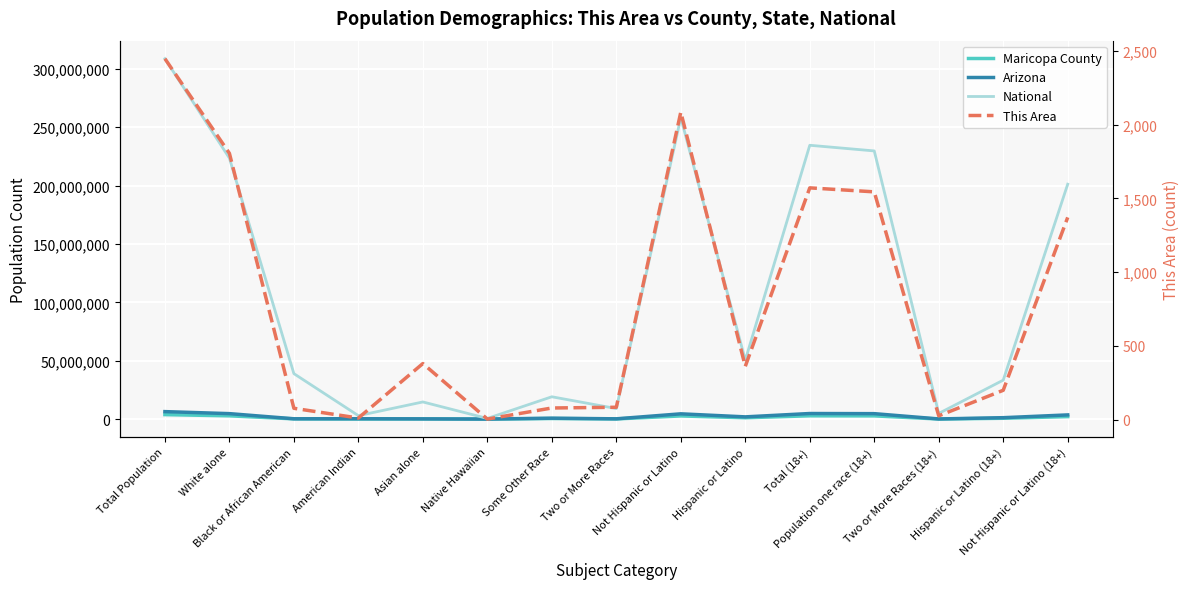

What is the difference between the maximum and minimum values in the National series?

308205525